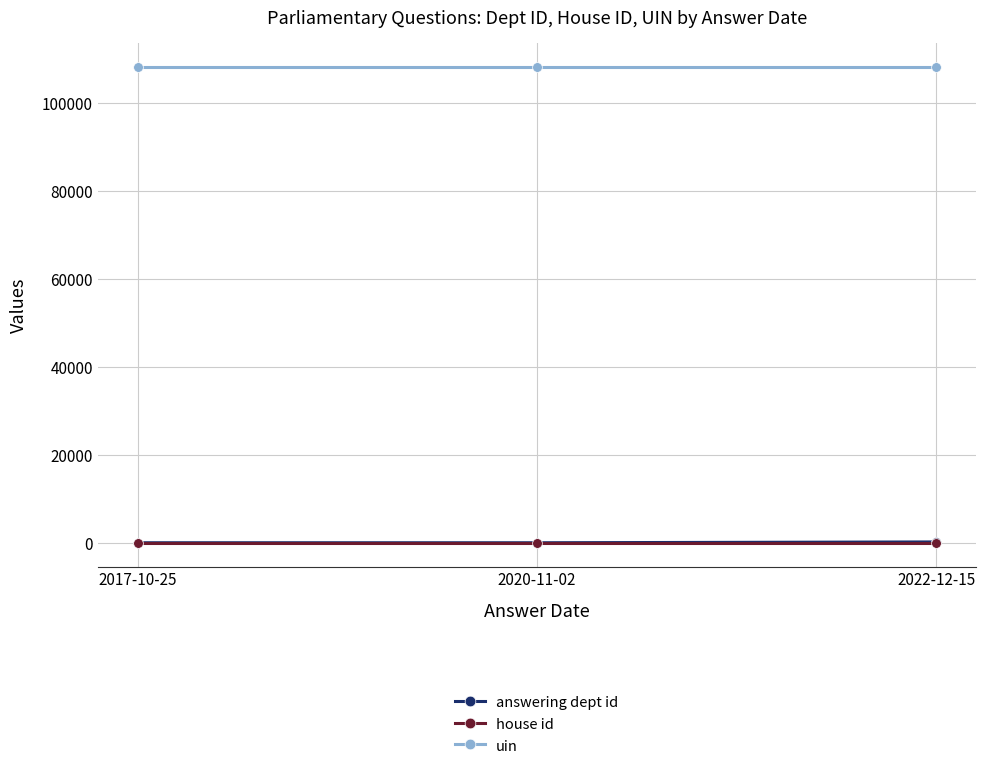

What is the maximum value shown in the chart?

108195